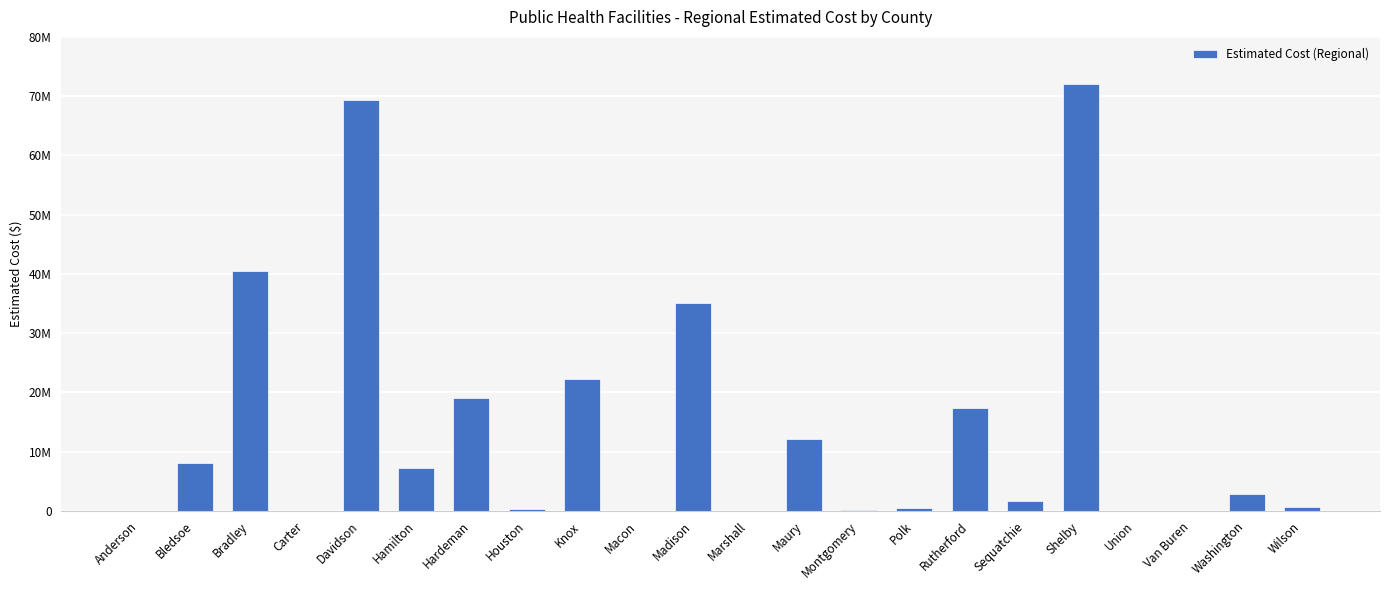

Rank the categories by value from lowest to highest.

Anderson, Carter, Macon, Marshall, Union, Van Buren, Montgomery, Houston, Polk, Wilson, Sequatchie, Washington, Hamilton, Bledsoe, Maury, Rutherford, Hardeman, Knox, Madison, Bradley, Davidson, Shelby